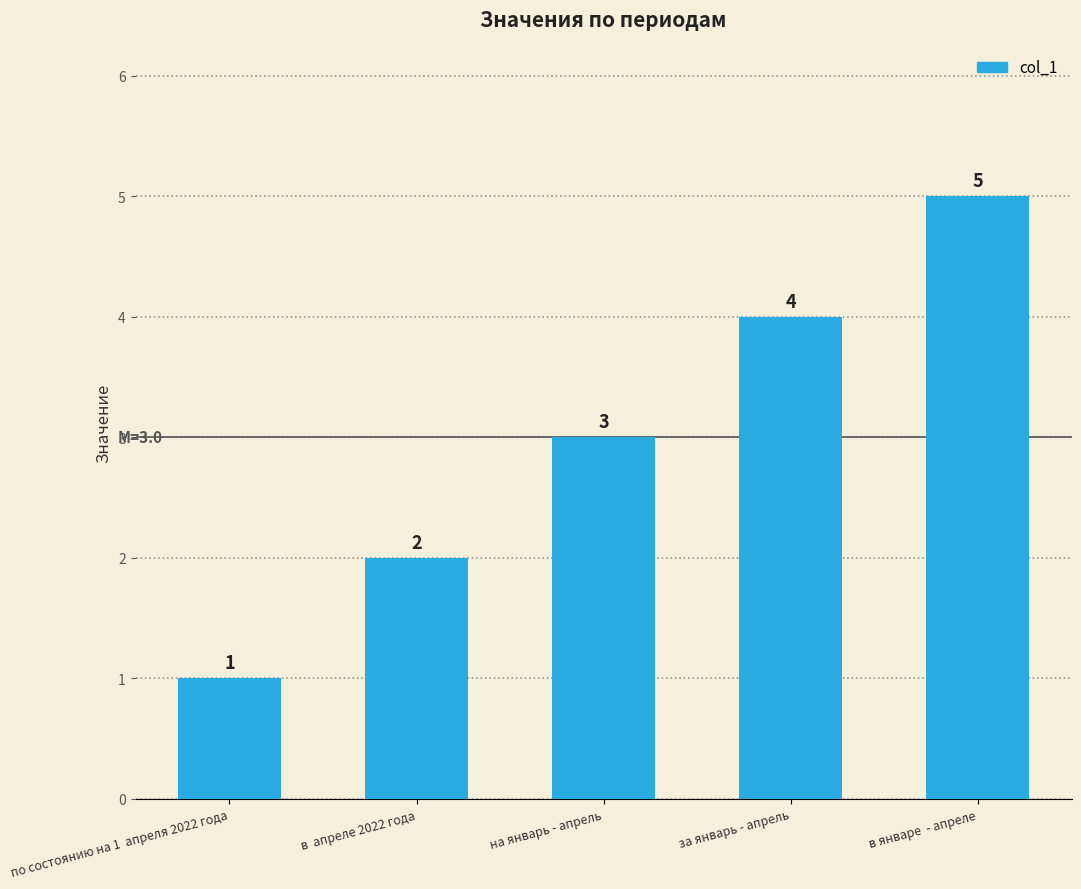

Approximately how many times larger is the value at в январе  - апрелe compared to по состоянию на 1  апреля 2022 года?

5.0